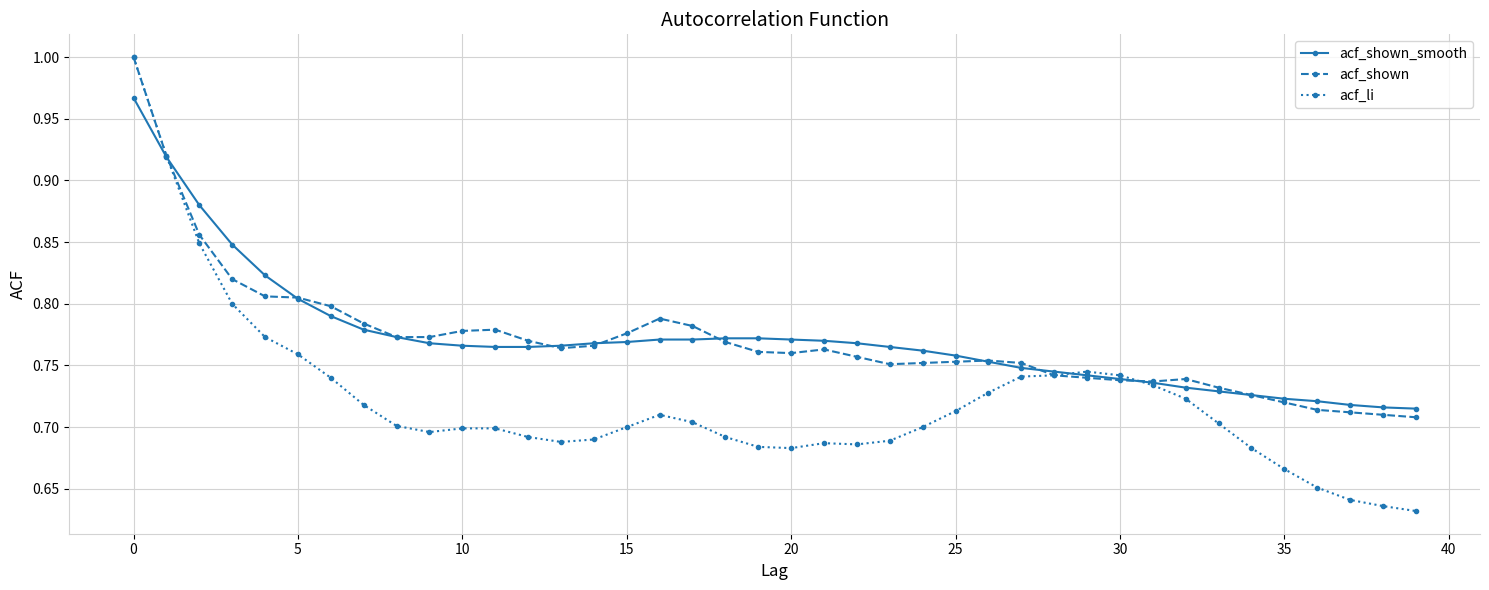

Which series has the widest spread of values?

acf_li